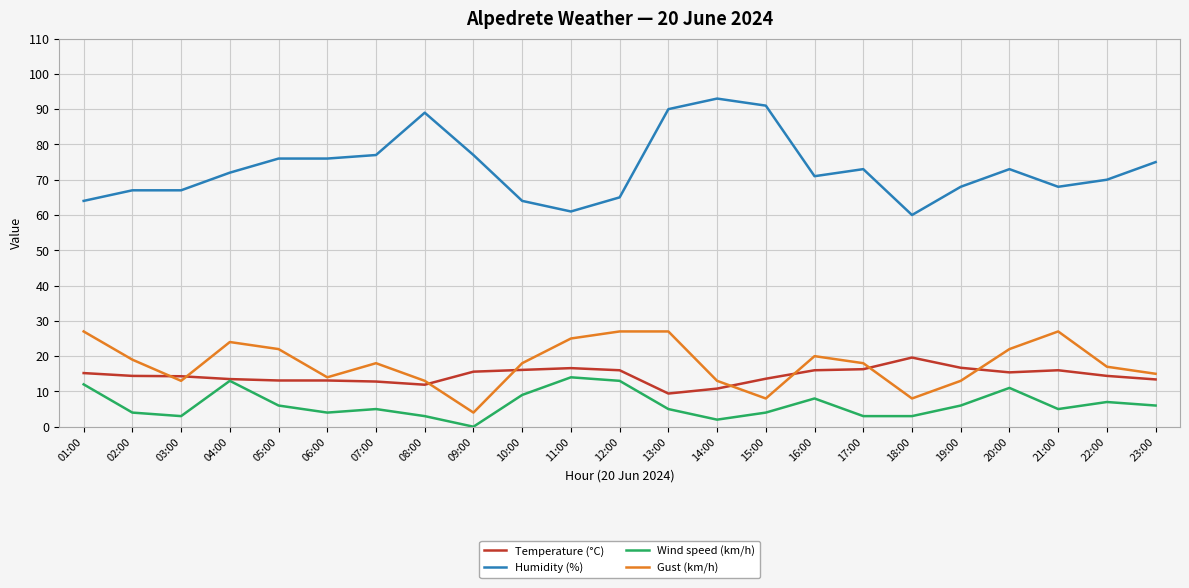

Where does the Temperature (°C) series first go above 14?

01:00